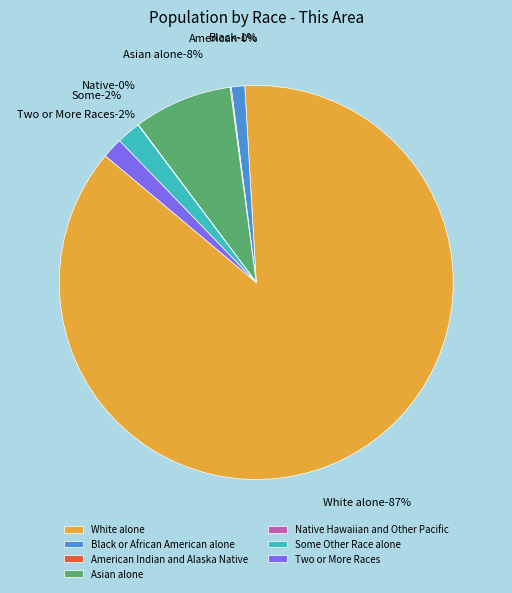

Between Black or African American alone and Two or More Races, which is larger?

Two or More Races